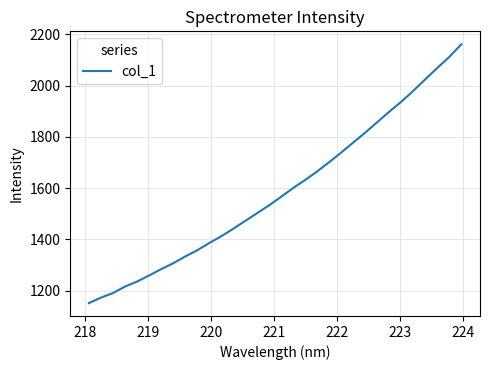

What is the greatest value displayed?

2161.8